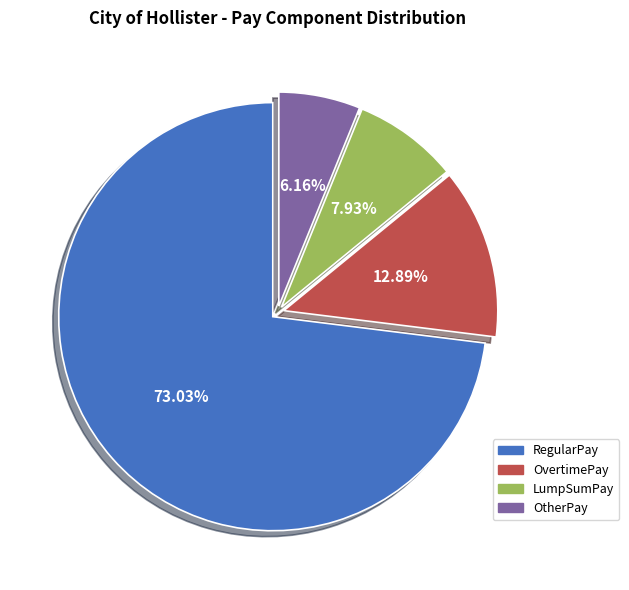

Between RegularPay and OtherPay, which is larger?

RegularPay